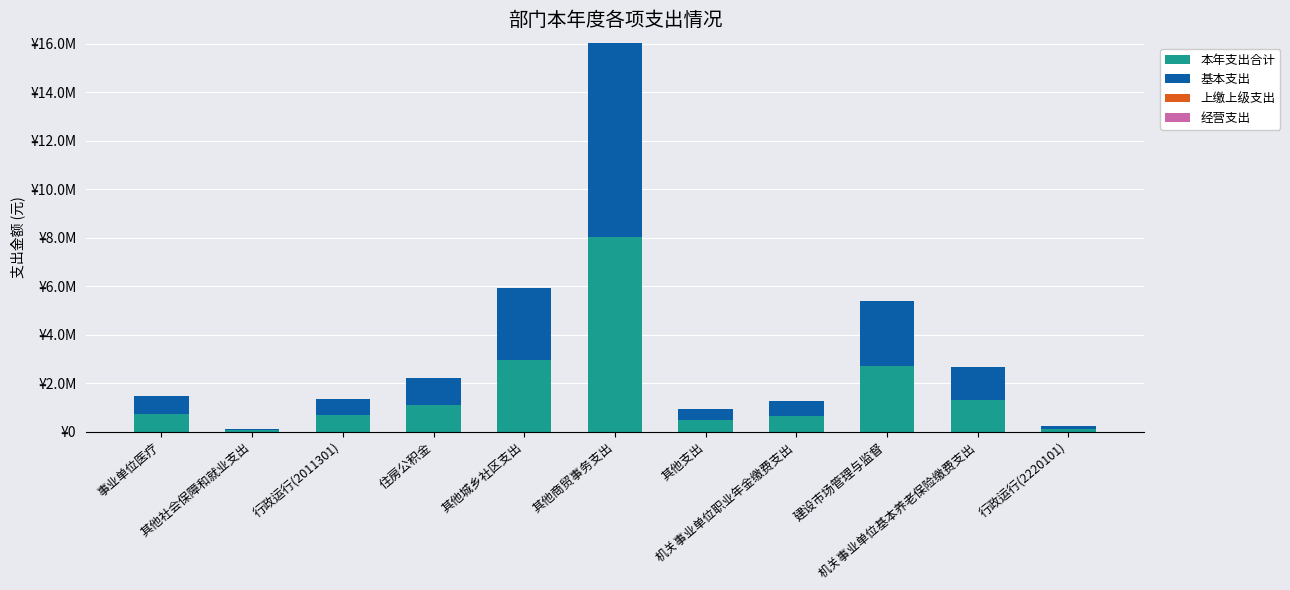

What is the label of the 10th bar from the left?

机关事业单位基本养老保险缴费支出